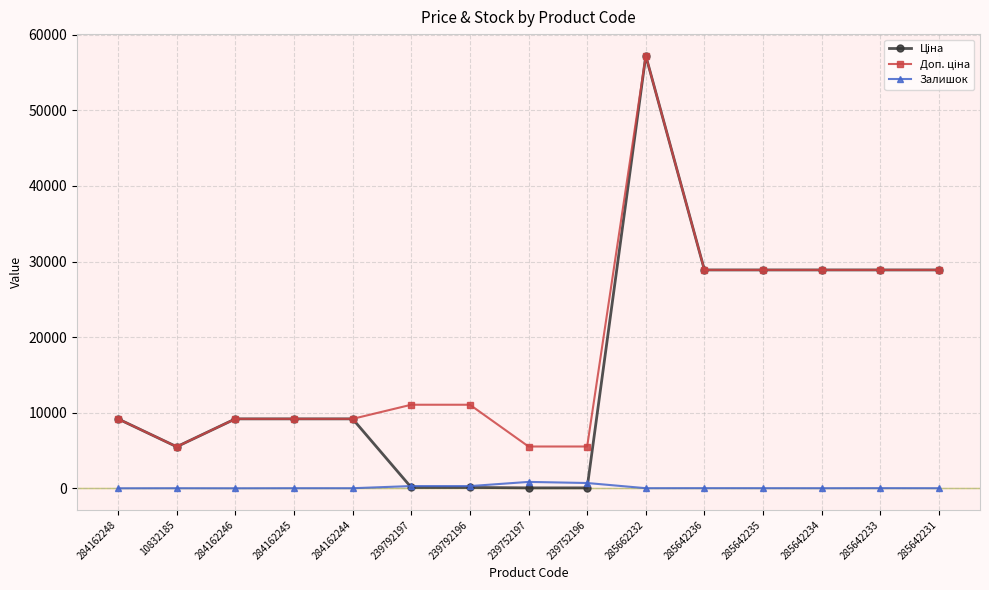

Is it true that Залишок equals 14.0 at 285642235?

True